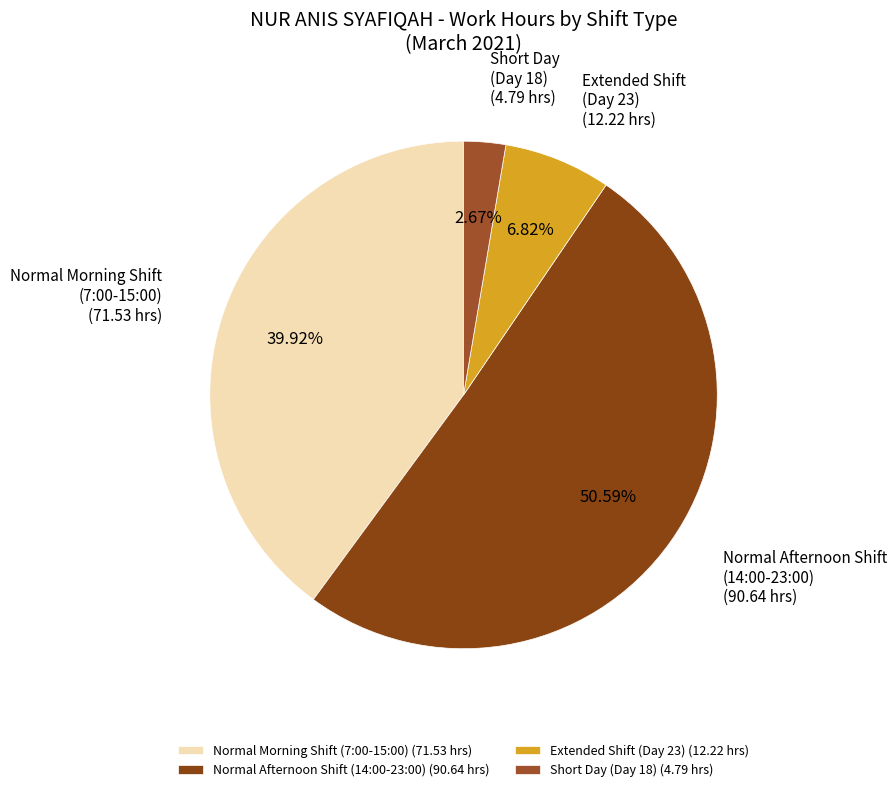

Count the number of slices in the pie.

4